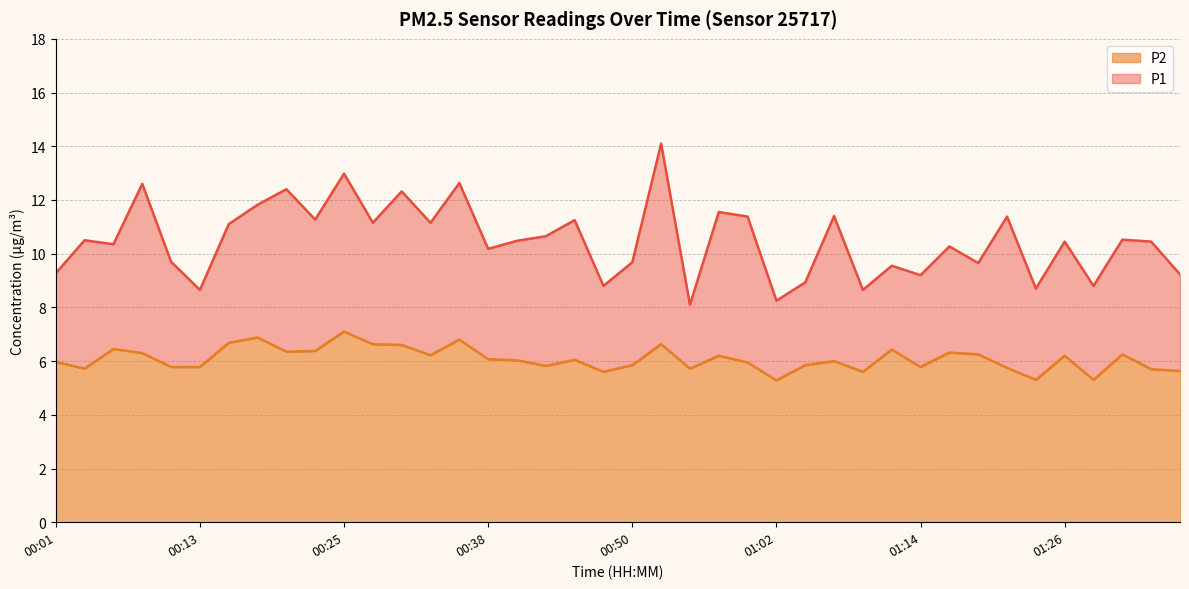

True or false: P1 and P2 intersect in this chart.

False